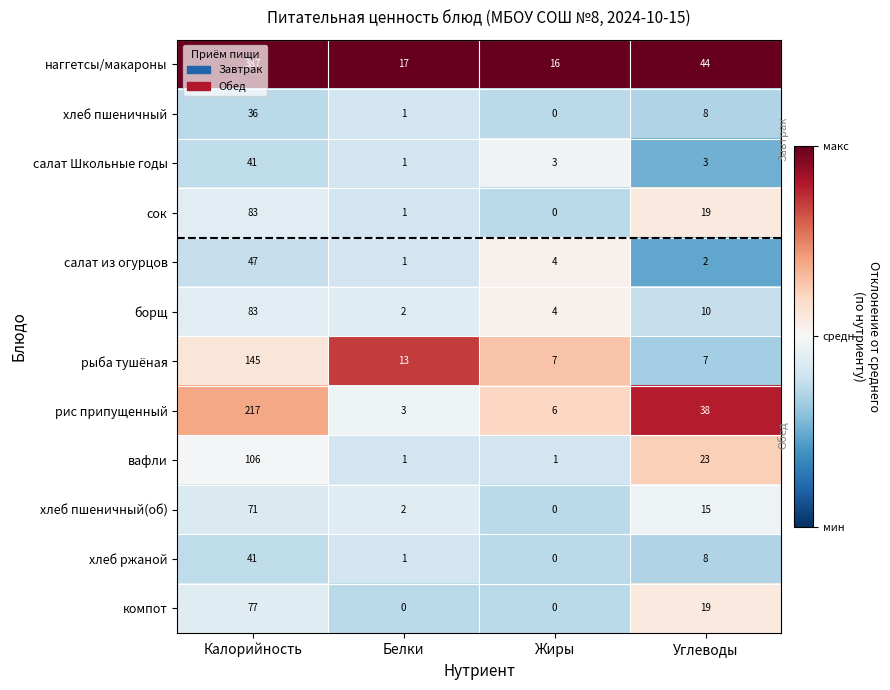

Which series has the largest total across all categories?

наггетсы/макароны